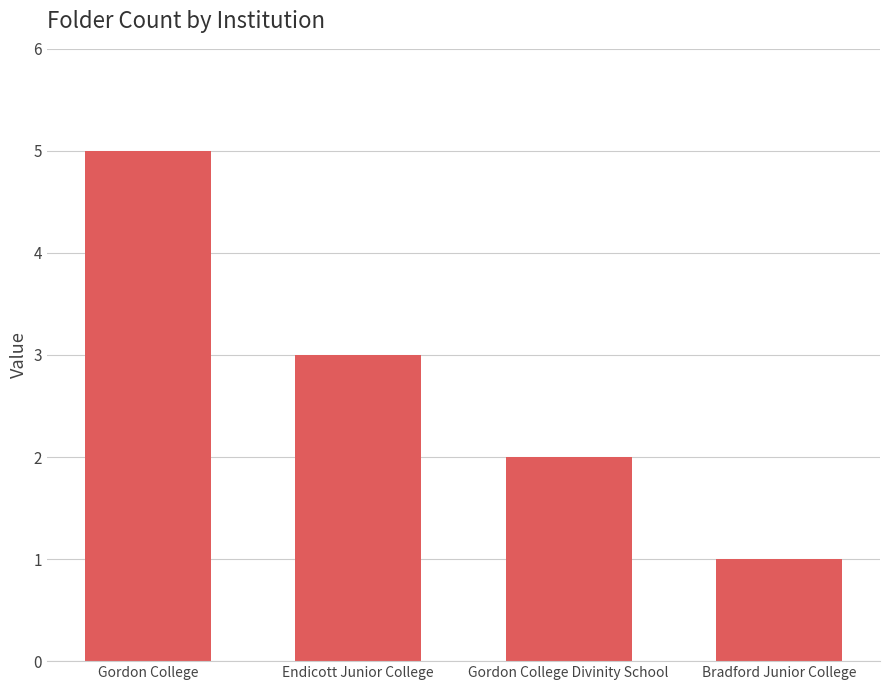

List the labels in order of value, largest first.

Gordon College, Endicott Junior College, Gordon College Divinity School, Bradford Junior College